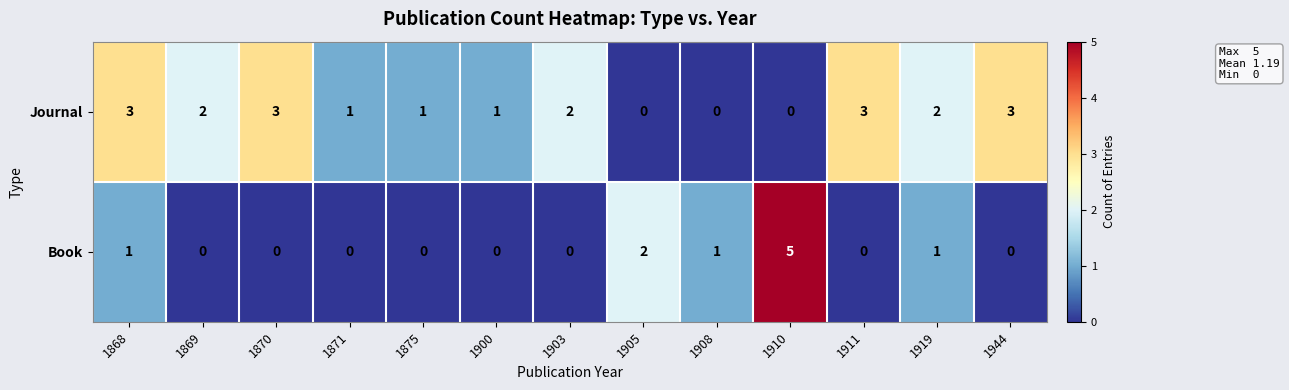

Which series has the widest spread of values?

Book